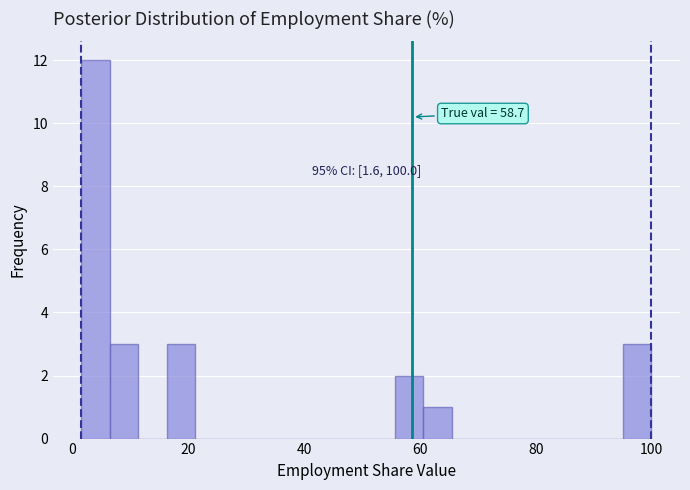

Around what value on the x-axis is the tallest bar? Give the approximate position of its centre, as read against the axis.

4